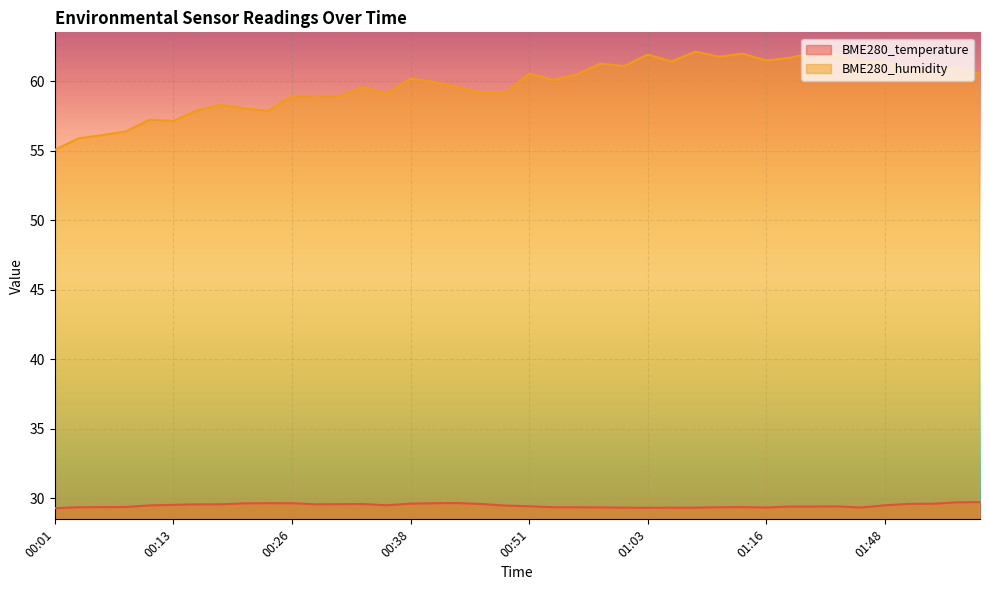

List the labels in order of BME280_temperature value, smallest first.

00:01, 01:03, 01:01, 01:06, 01:08, 01:16, 01:26, 00:58, 00:03, 00:53, 00:56, 01:11, 00:06, 01:13, 00:08, 01:19, 01:21, 01:24, 00:51, 00:48, 00:11, 00:36, 01:48, 00:13, 00:16, 00:18, 00:28, 00:31, 00:33, 00:46, 01:51, 01:53, 00:38, 00:21, 00:23, 00:26, 00:41, 00:43, 01:56, 01:58